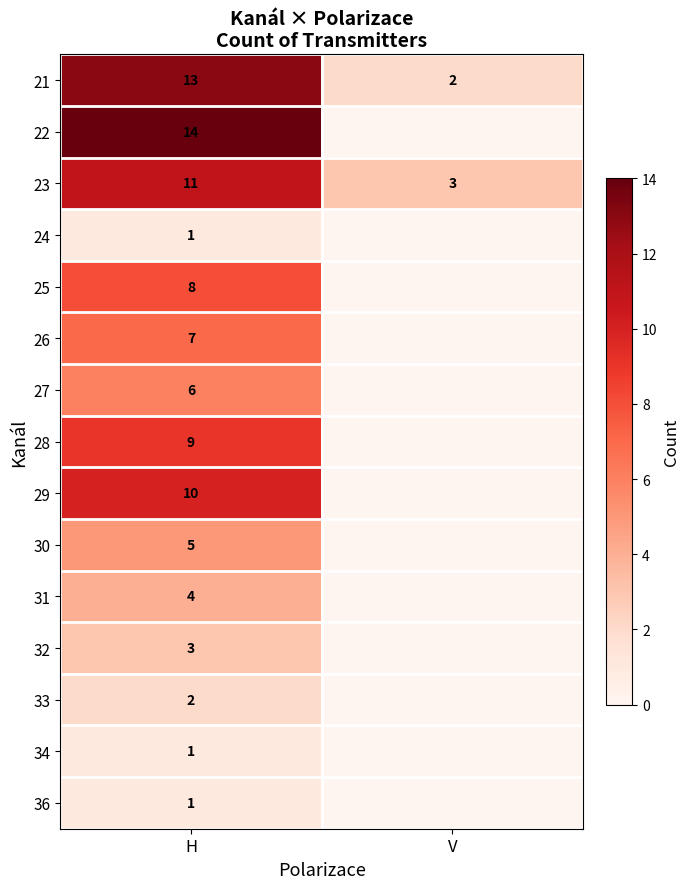

The 21 series shows 13 at H. True or false?

True